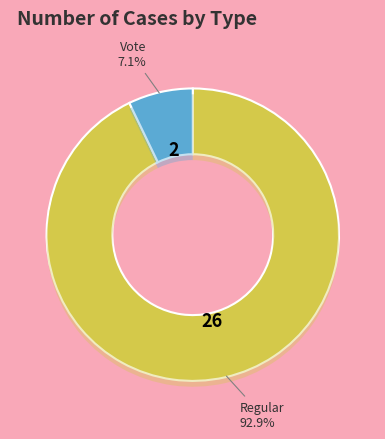

Do Vote and Regular together represent more than half of the pie?

Yes